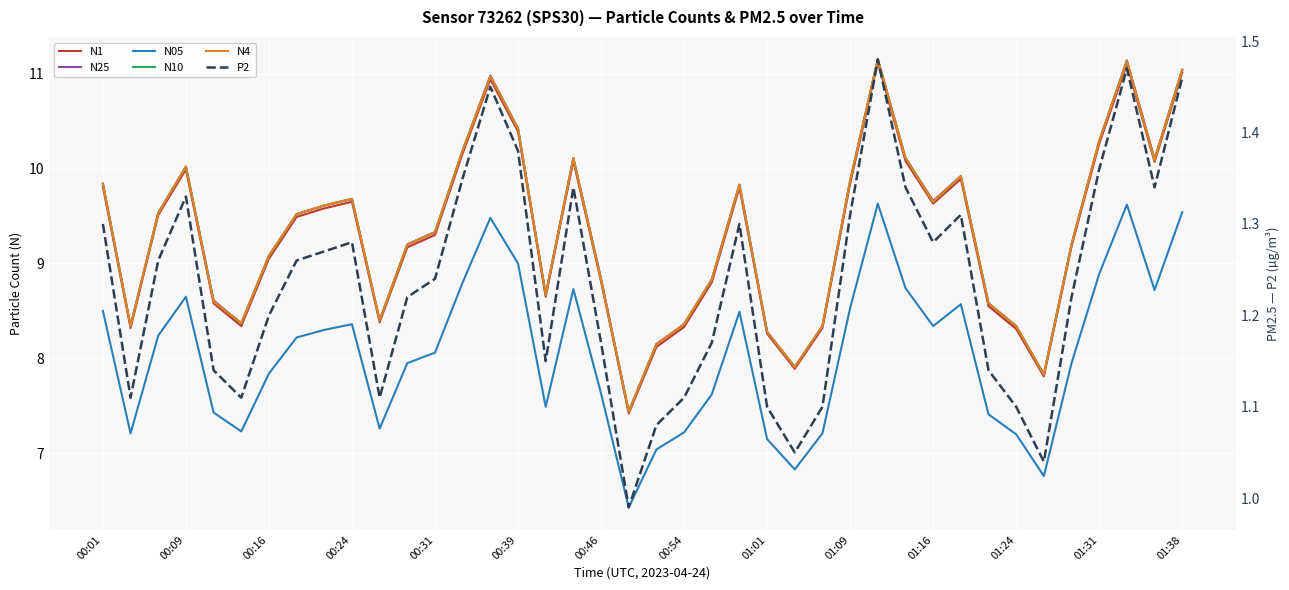

Is this an area chart (filled region under the line)?

No